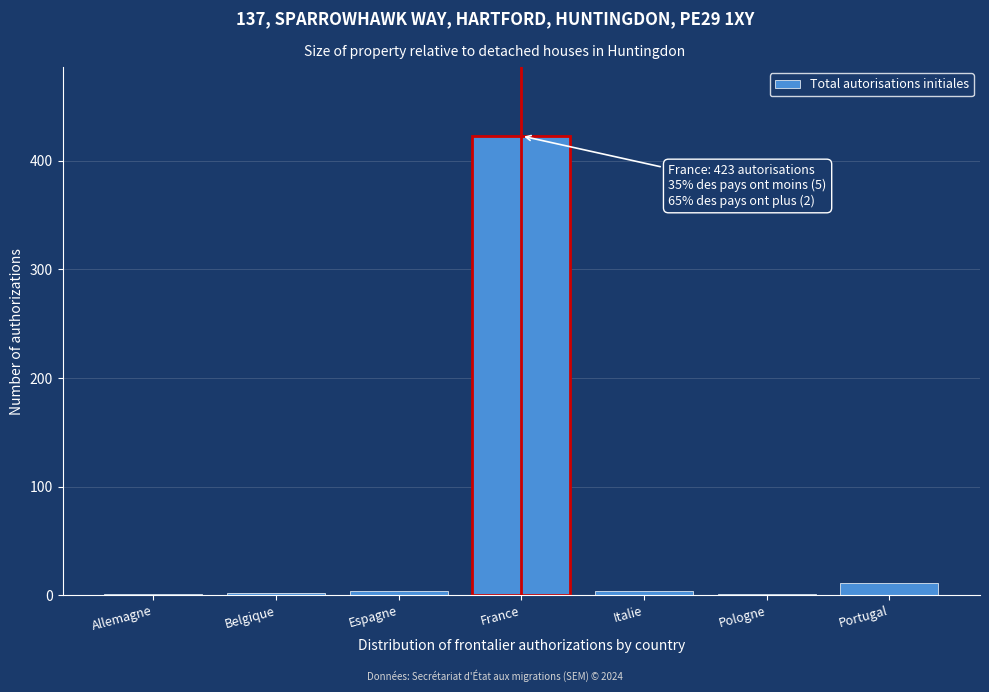

True or false: the data shows 423 at France.

True